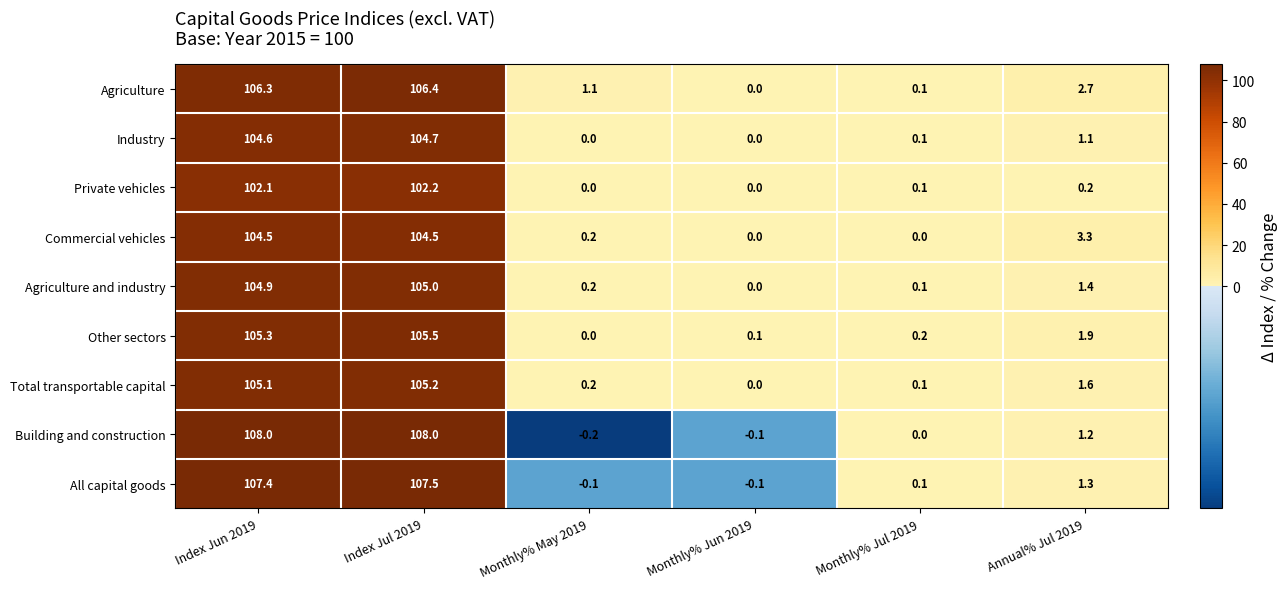

List the series in order of their peak value, lowest first.

Private vehicles, Commercial vehicles, Industry, Agriculture and industry, Total transportable capital, Other sectors, Agriculture, All capital goods, Building and construction